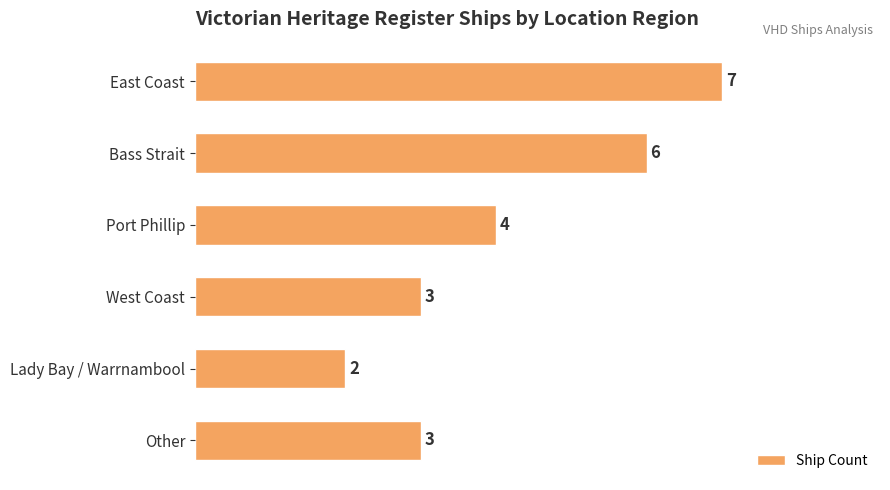

Are the bars horizontal?

Yes